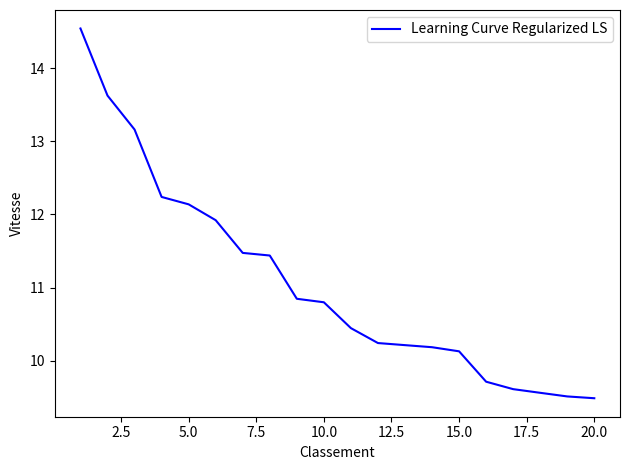

What is the minimum value shown in the chart?

9.5